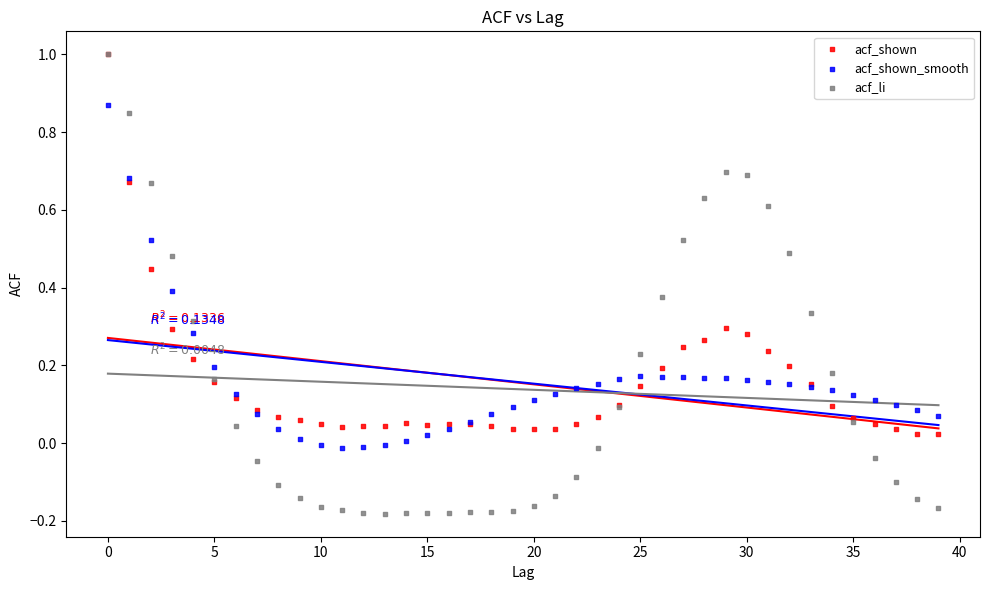

What are all the series names shown in the legend?

acf_shown, acf_shown_smooth, acf_li